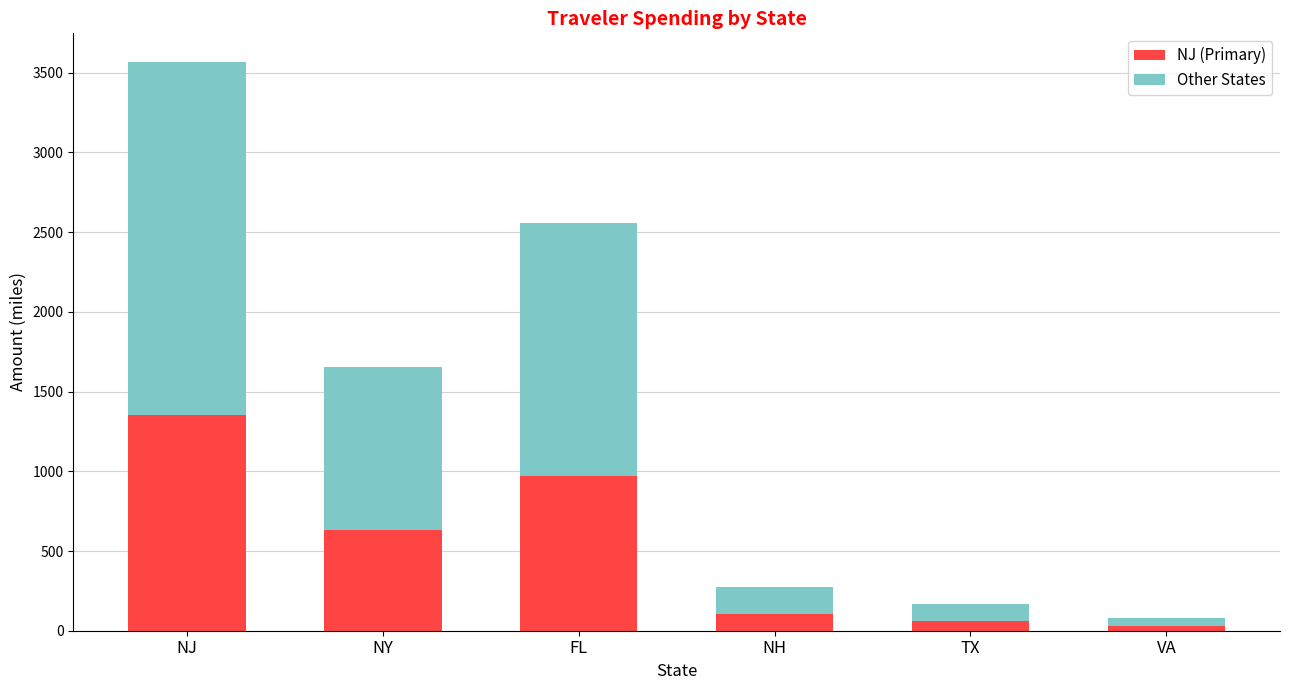

At which category is the sum across all series the highest?

NJ